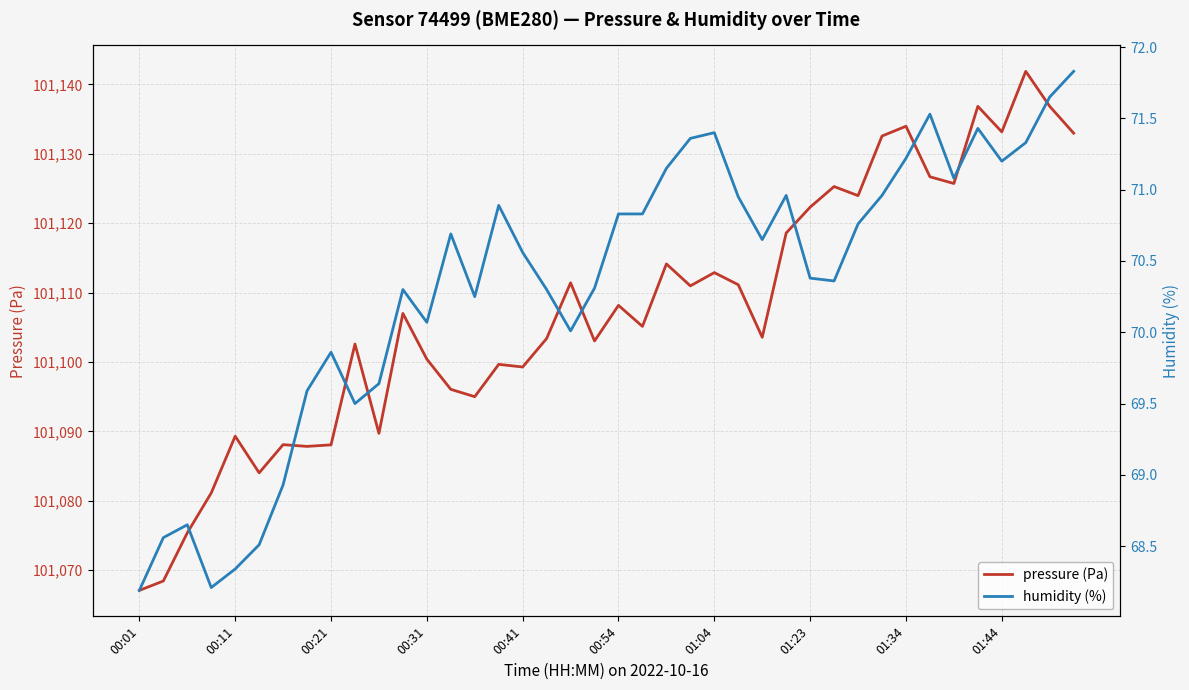

Is it true that pressure (Pa) equals 159357.8 at 01:23?

False